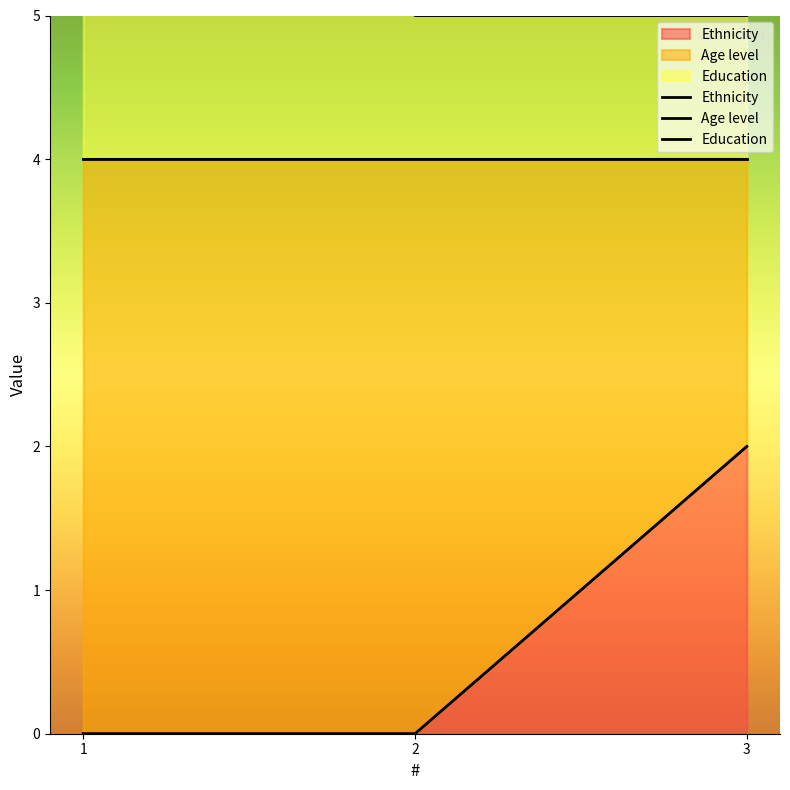

Reading left to right, transcribe all the data shown in this chart.

Ethnicity: 0	0	2
Age level: 4	4	4
Education: 8	5	5